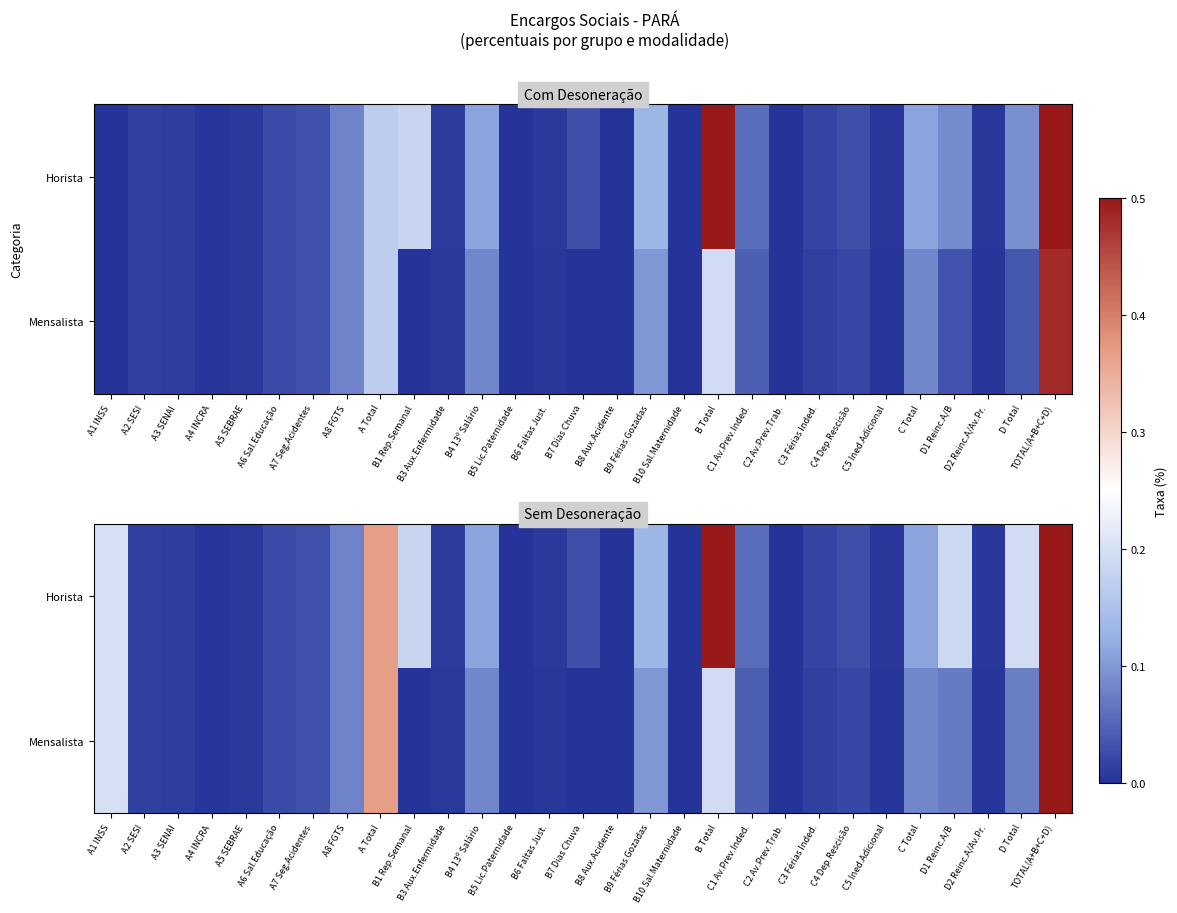

The value of Horista at B5 Lic.Paternidade is 0.0. True or false?

True